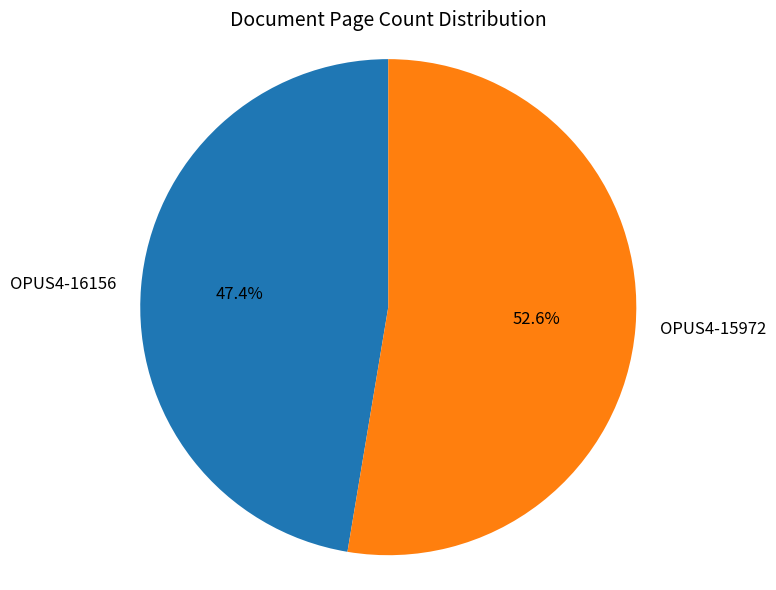

The OPUS4-16156 slice represents 34% of the pie. True or false?

False